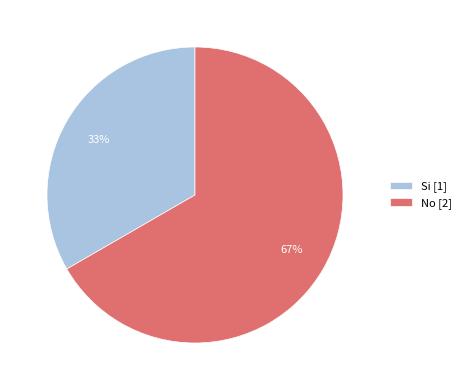

True or false: Si accounts for 33% of the total.

True